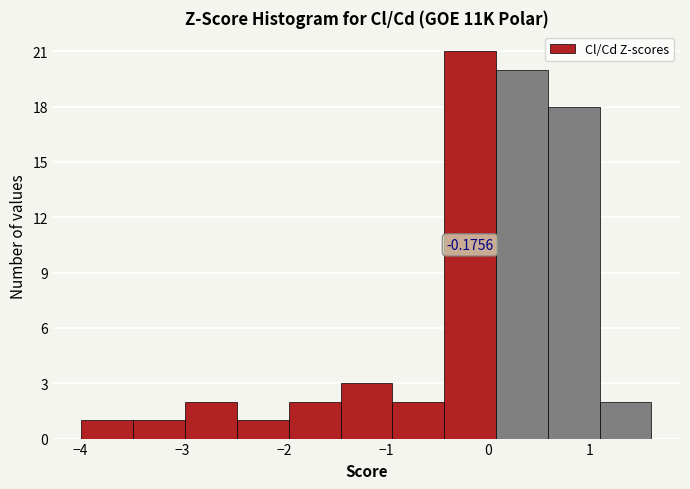

Over which range of the x-axis is the bar tallest?

-0.4 to 0.1